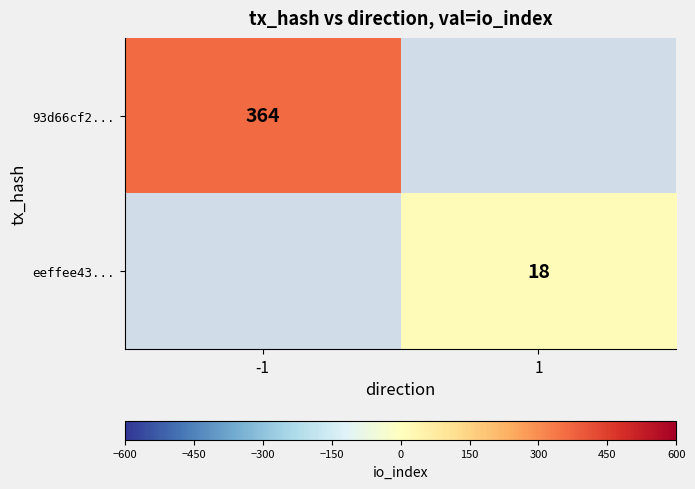

The value of eeffee43... at 1 is 18. True or false?

True